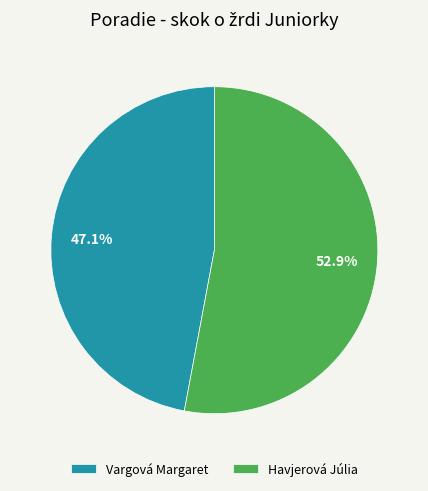

Approximately how many times larger is the value at Havjerová Júlia compared to Vargová Margaret?

1.1